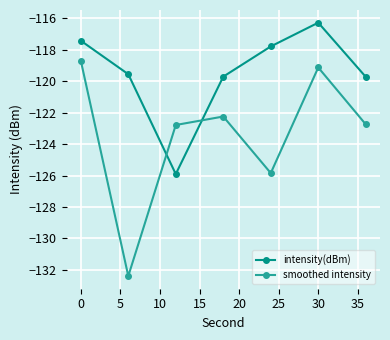

Rank the series by their average value, from highest to lowest.

intensity(dBm), smoothed intensity